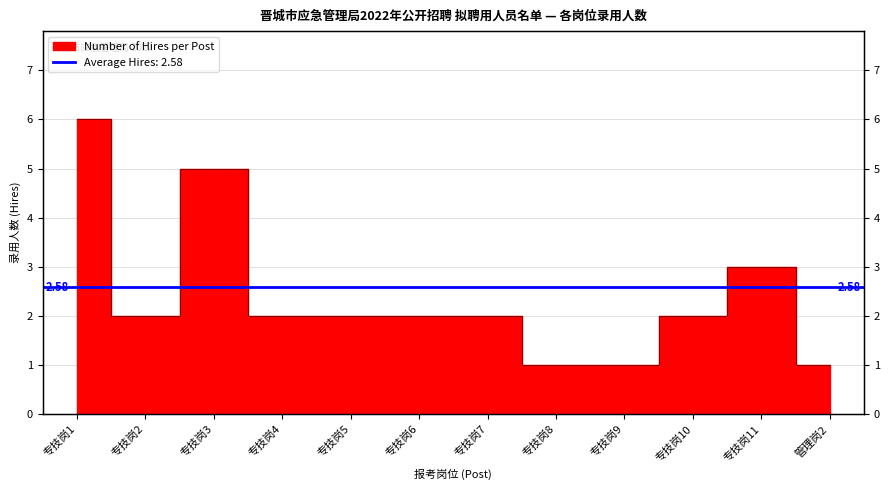

How many values are between 2 and 3?

7